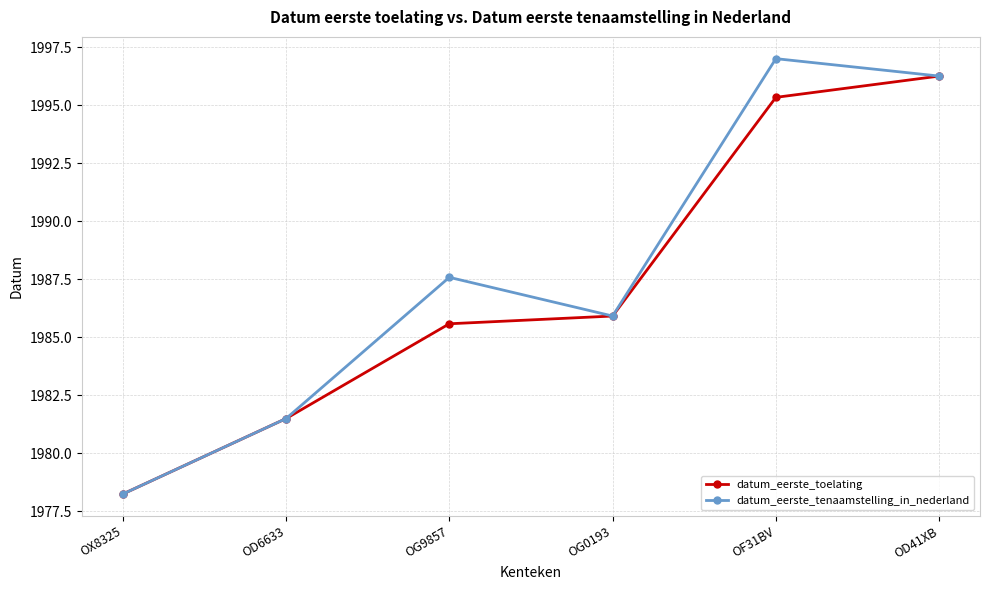

The datum_eerste_tenaamstelling_in_nederland series shows 1985.9 at OG0193. True or false?

True